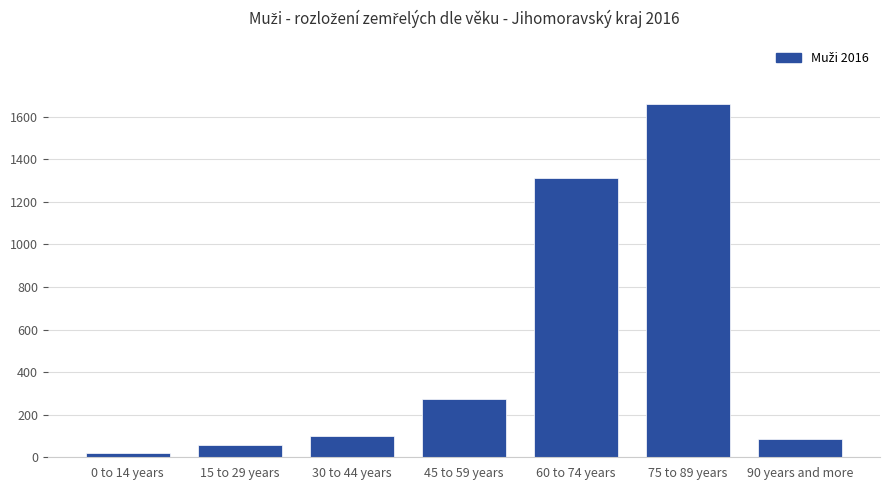

What is the difference between the values at 90 years and more and 30 to 44 years?

12